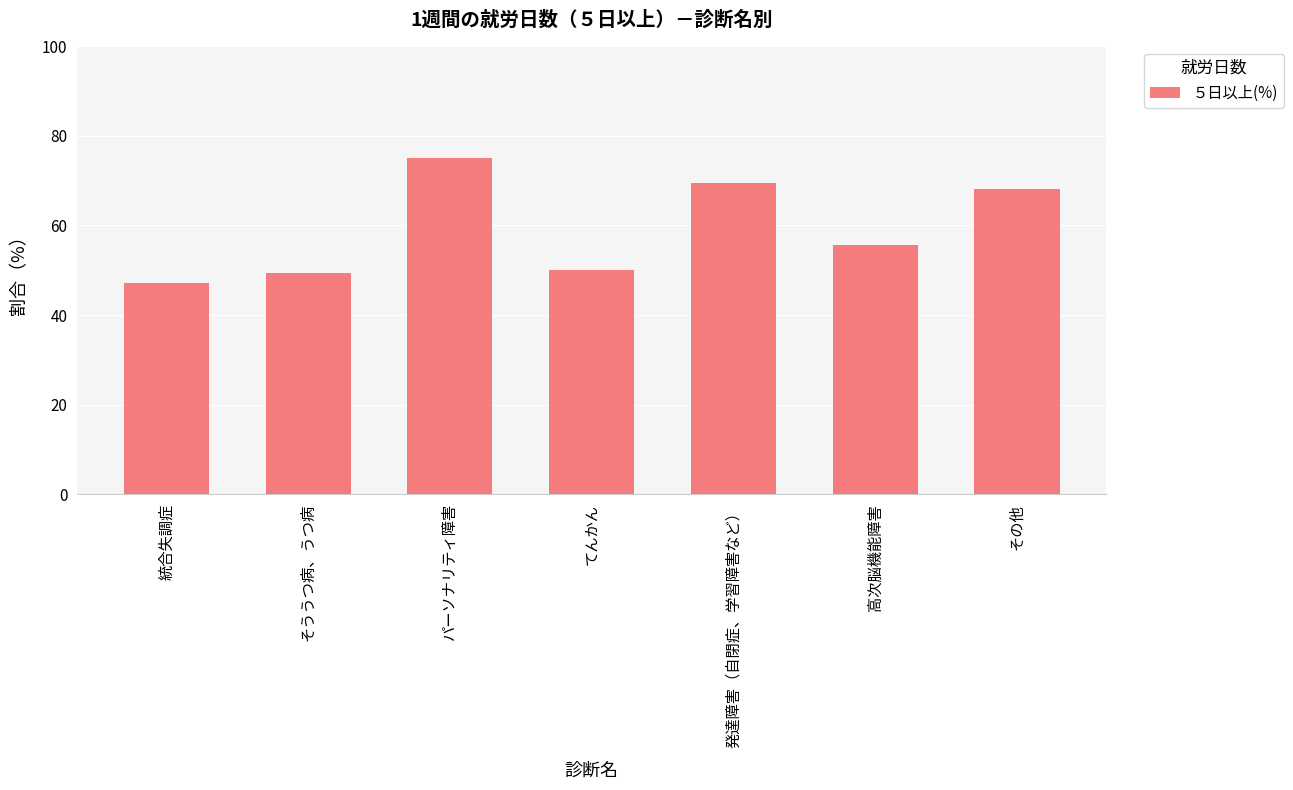

What is the ratio of the value at 発達障害（自閉症、学習障害など） to the value at 統合失調症?

1.5